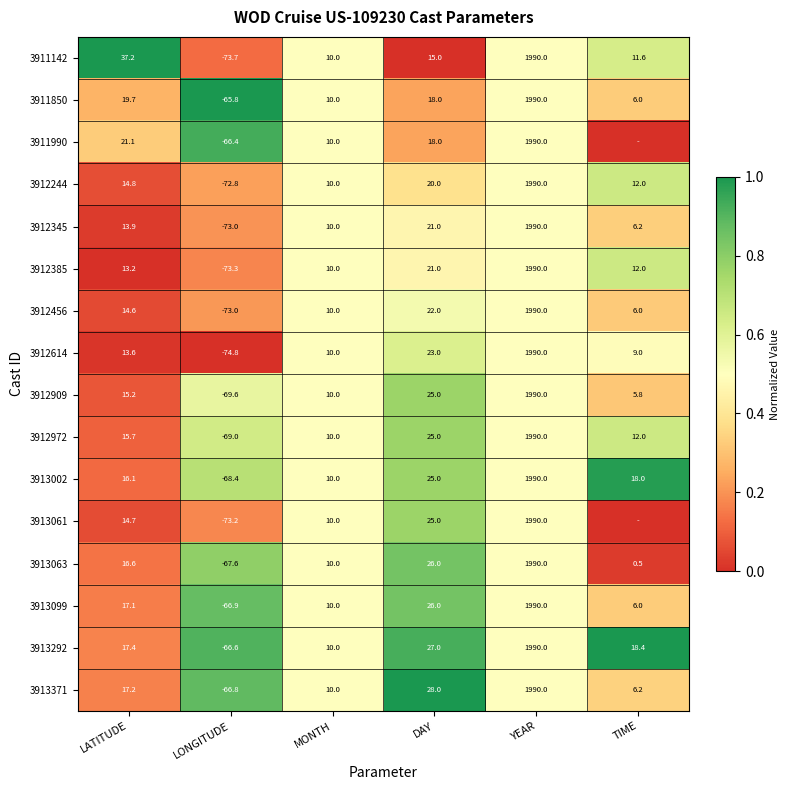

What is the approximate value of 3911142 at LONGITUDE?

-73.7